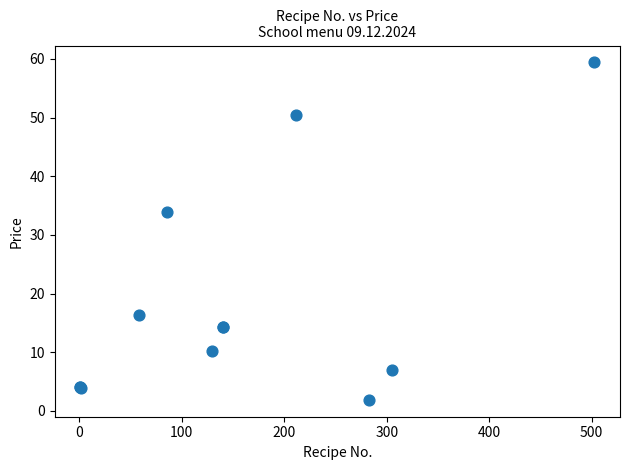

What Y value in the scatter plot is closest to 30?

33.9